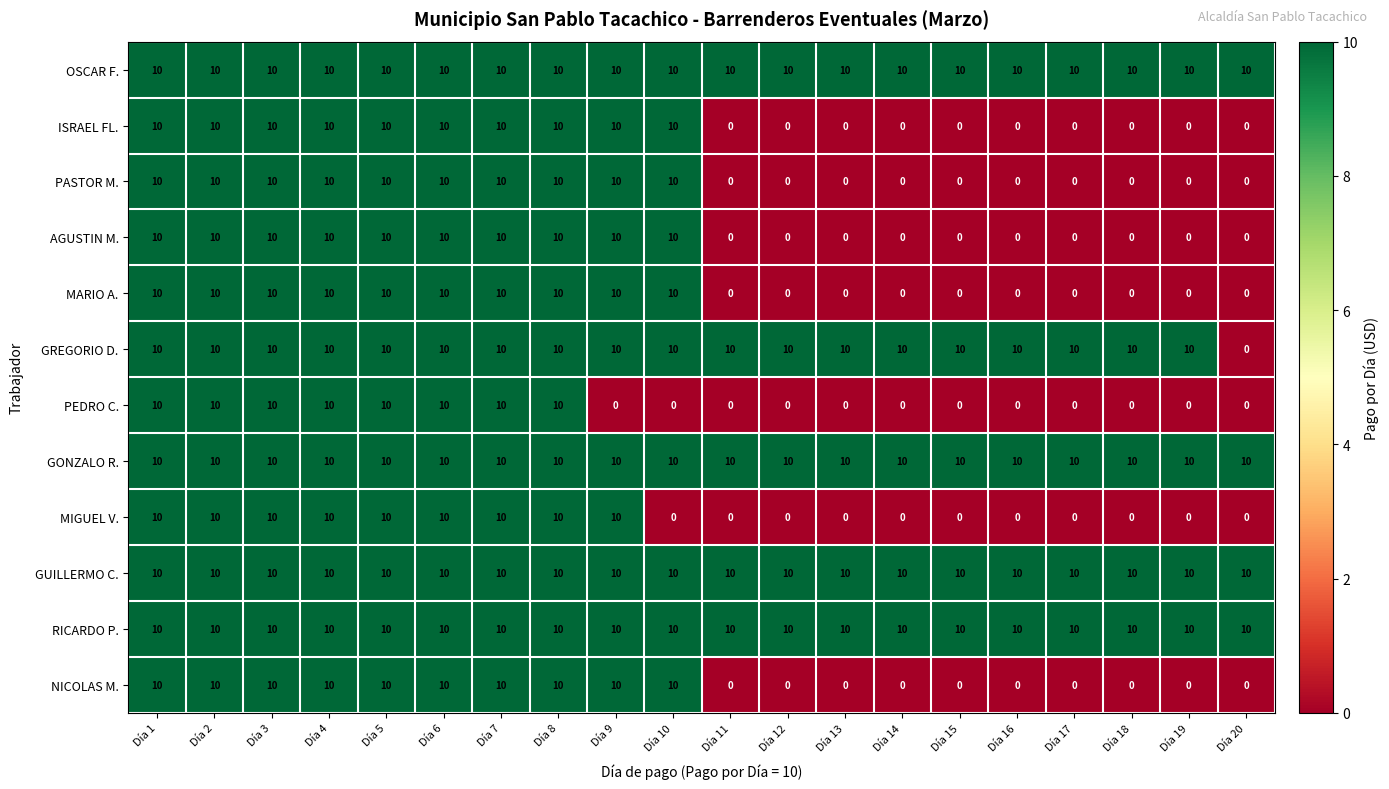

What is the maximum value shown in the chart?

10